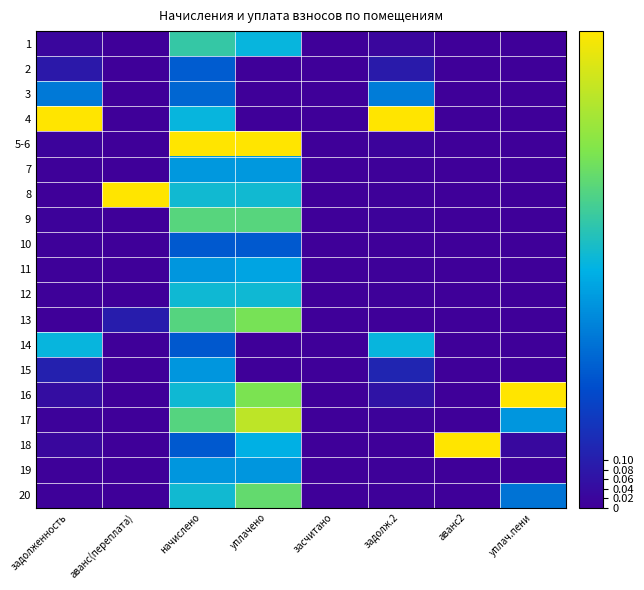

What is the maximum value shown in the chart?

1.0